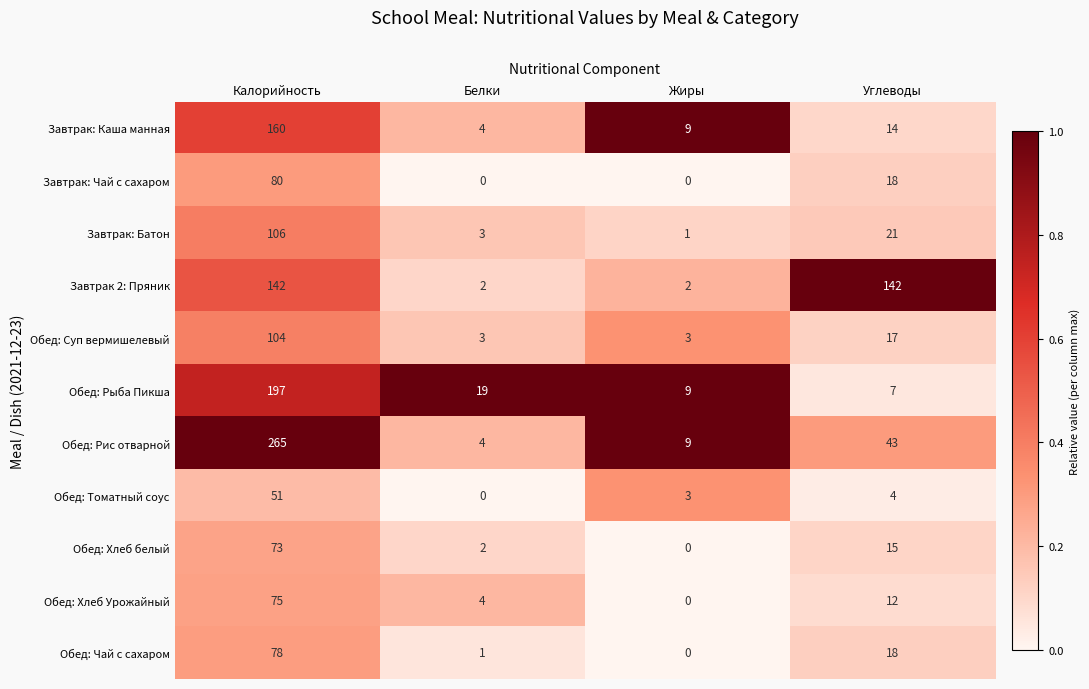

Which series has the widest spread of values?

Обед: Рис отварной